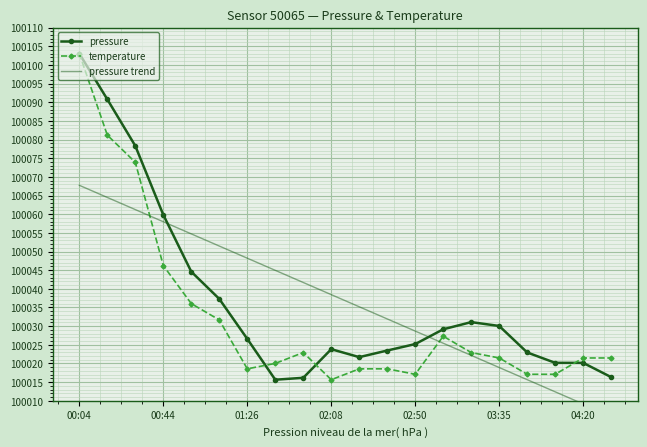

List the labels in order of pressure value, smallest first.

7, 8, 19, 18, 17, 10, 16, 11, 9, 12, 04:20, 13, 15, 14, 03:35, 02:50, 02:08, 01:26, 00:44, 00:04